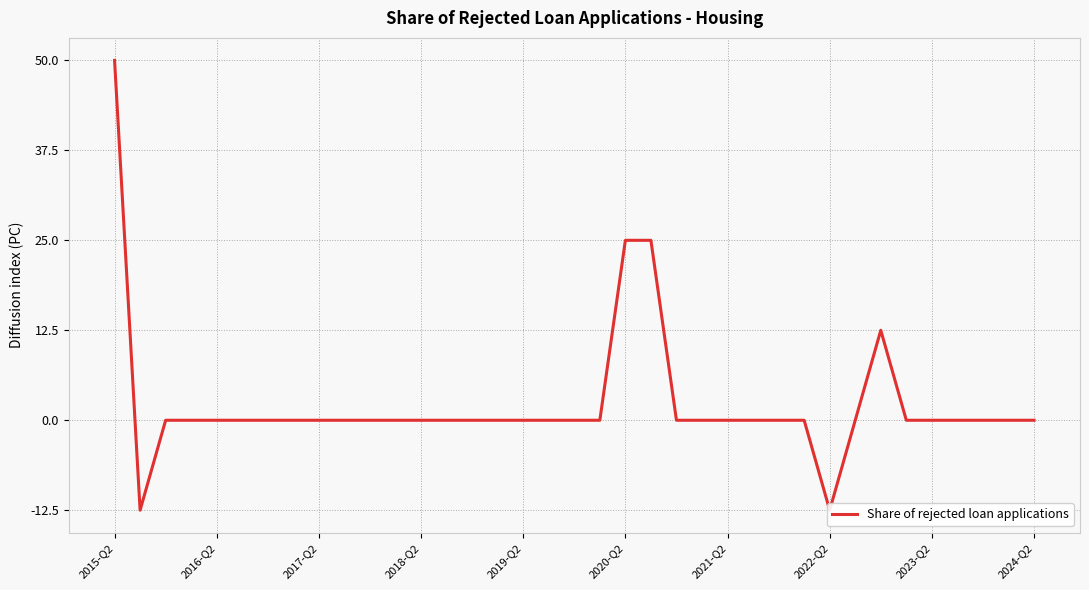

At which label does the data first exceed 0?

2015-Q2